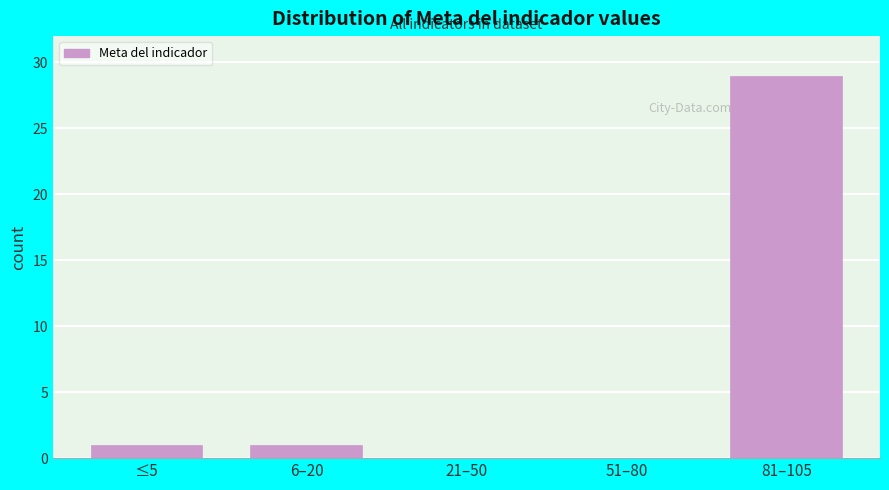

The value at 6–20 is 0. True or false?

False